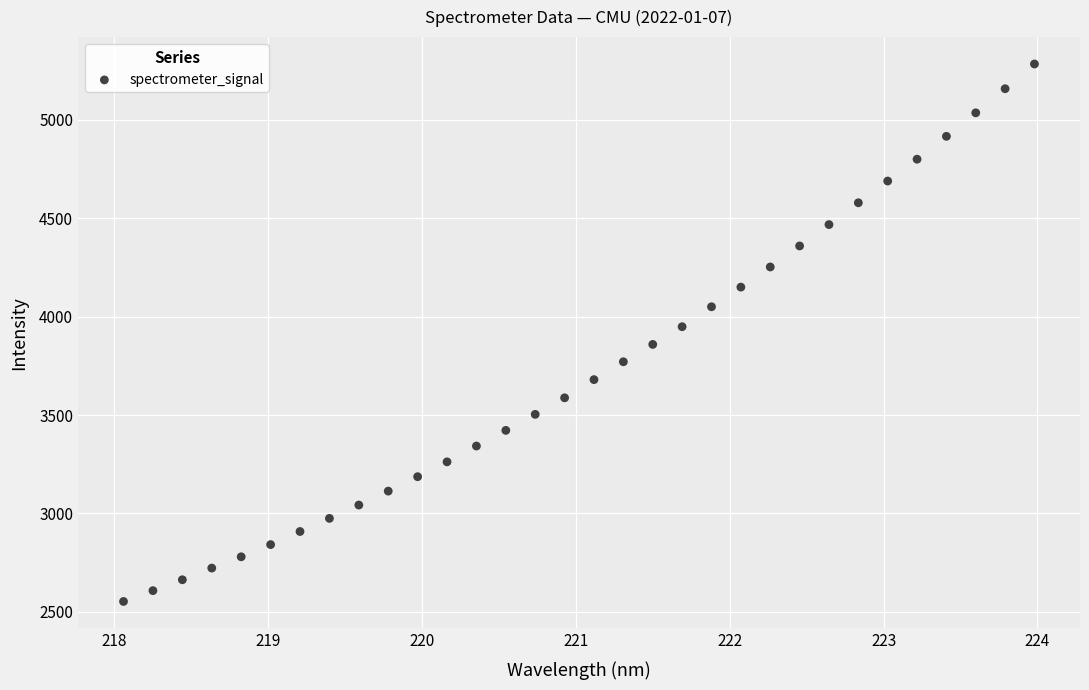

What is the range of Y values (max minus min)?

2730.8